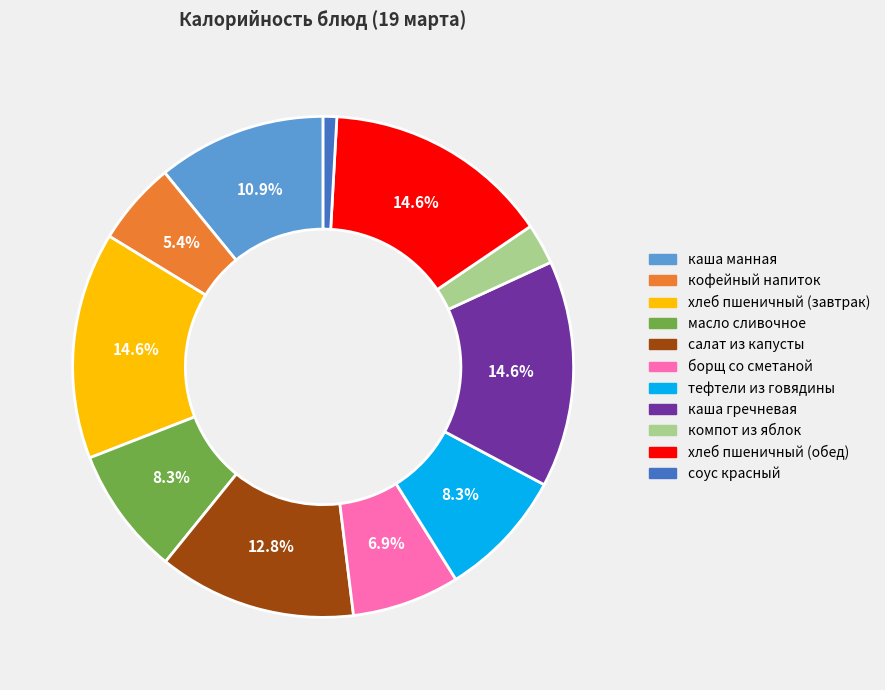

Which has a higher value, салат из капусты or масло сливочное?

салат из капусты